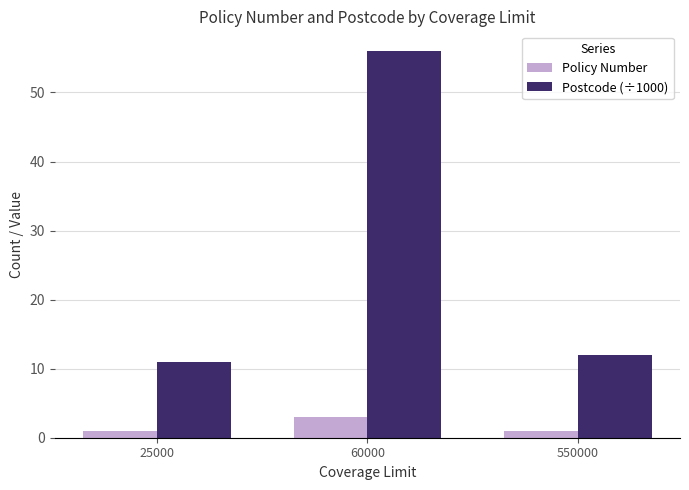

Reading left to right, extract all data points from this chart.

Policy Number: 1.0	3.0	1.0
Postcode (÷1000): 11.0	56.1	11.9